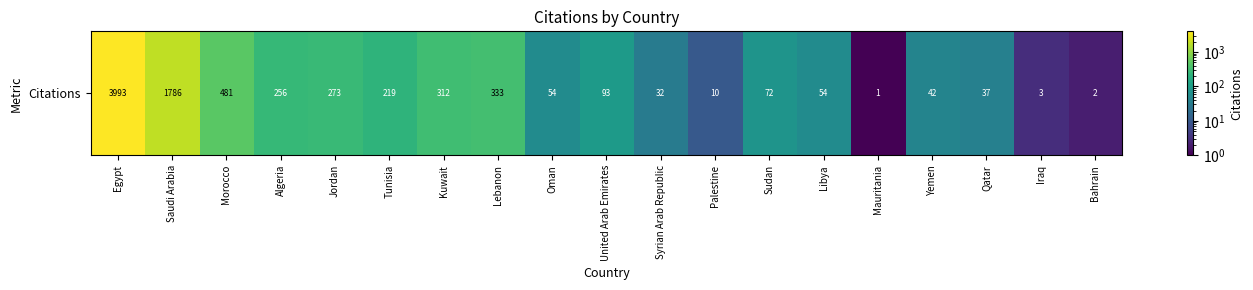

What is the difference between the second highest and minimum values?

1785